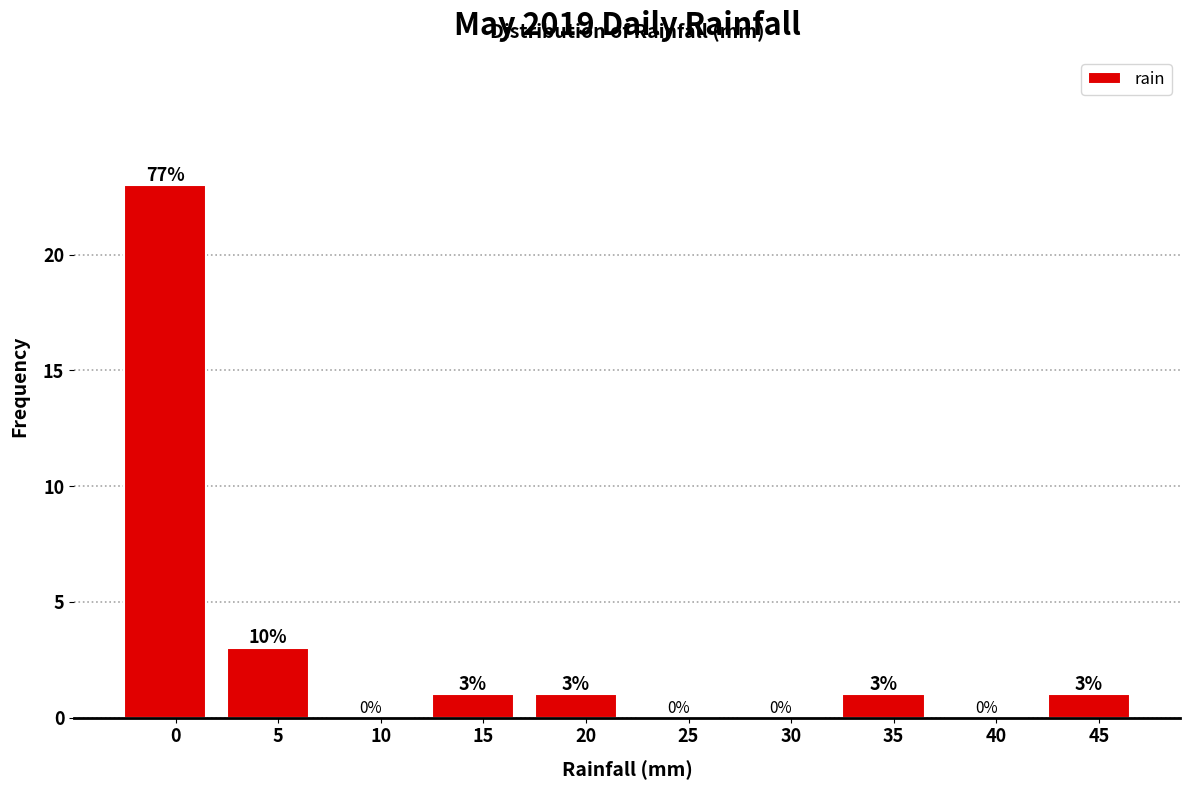

Reading left to right, extract all data points from this chart.

0=23	5=3	10=0	15=1	20=1	25=0	30=0	35=1	40=0	45=1